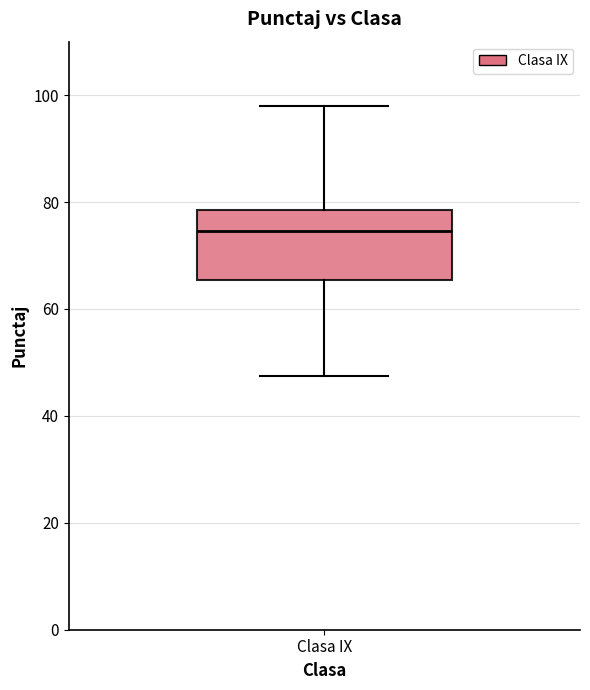

Read this box plot against the y-axis: the position of the median line, the range covered by the box, and the ends of both whiskers. The values are not printed on the chart, so give them approximately, as read against the axis.

median 74, box 66 to 78, whiskers 48 to 98